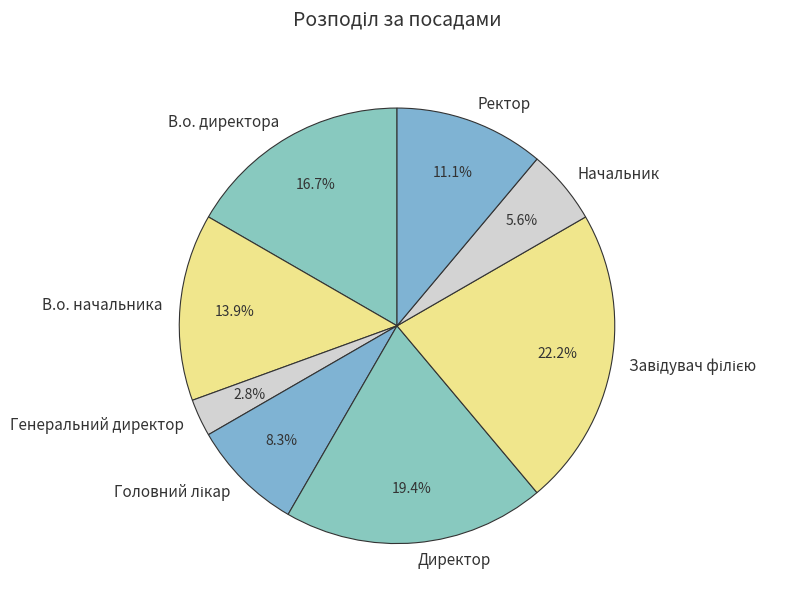

How many slices are in this pie chart?

8